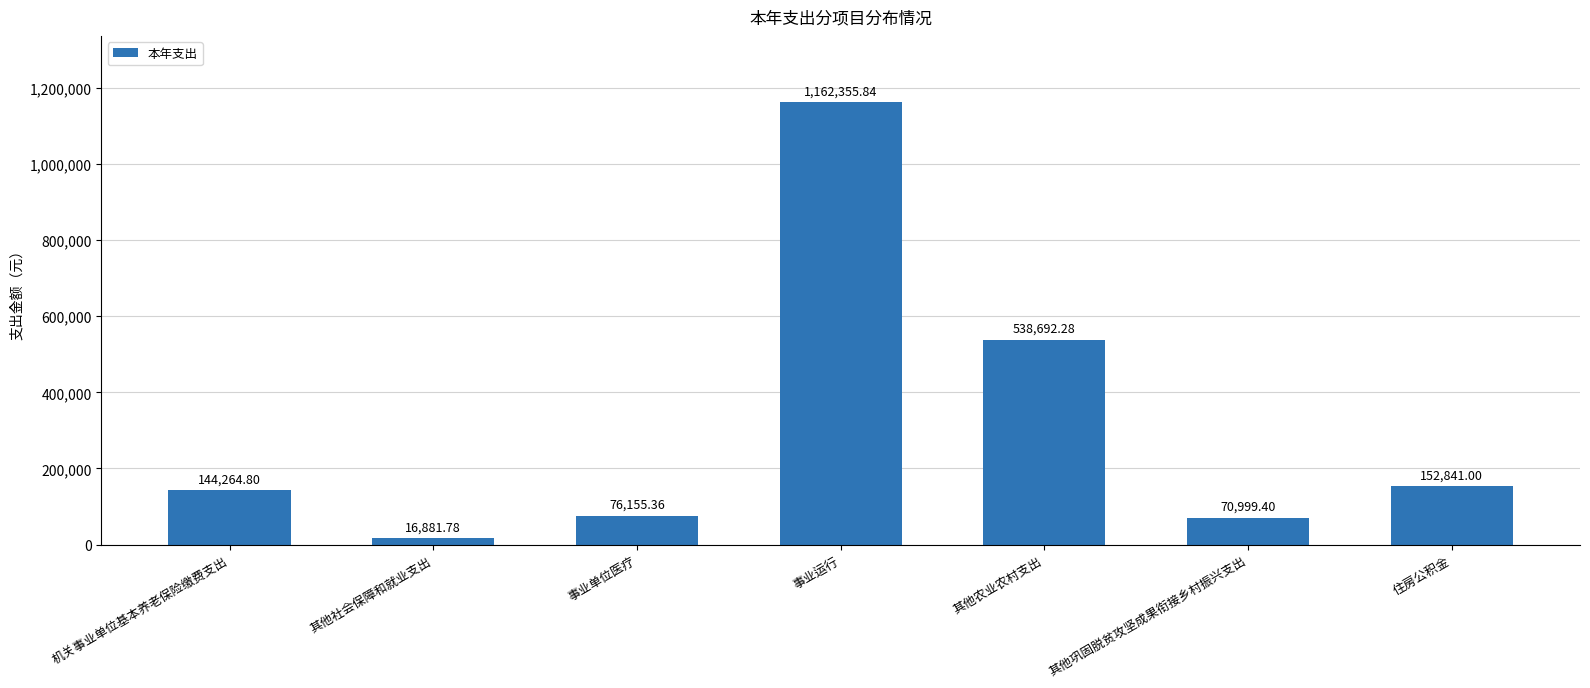

What is the sum of all values?

2162190.5